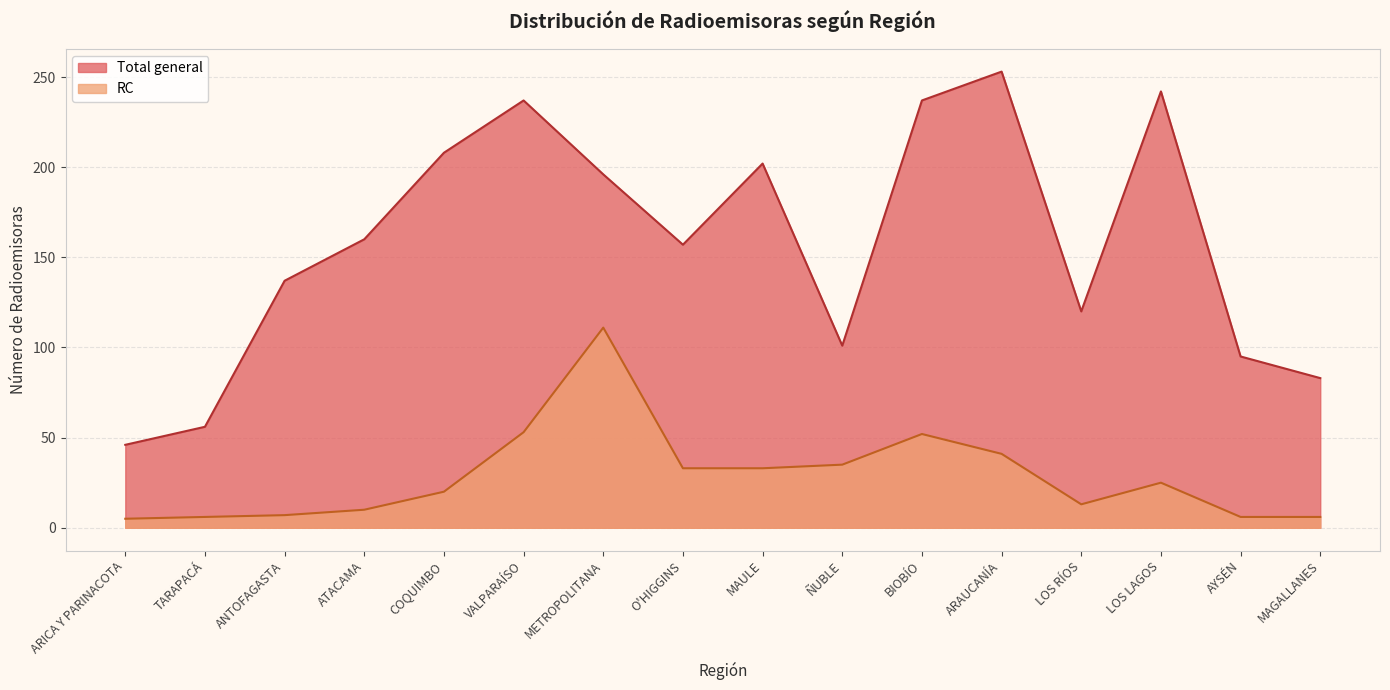

Rank the series by their maximum value, from highest to lowest.

Total general, RC